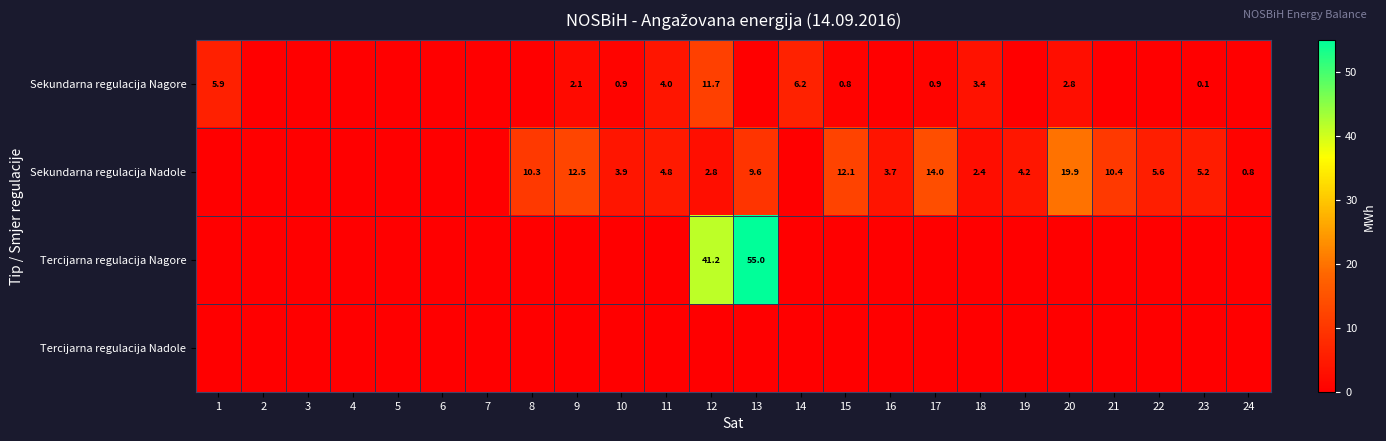

The value of Sekundarna regulacija Nadole at 17 is 14.0. True or false?

True